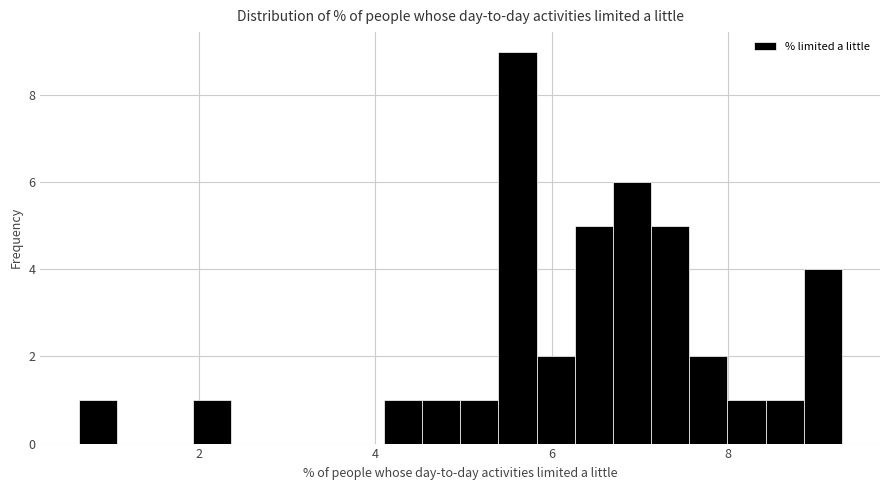

Around what value on the x-axis is the tallest bar? Give the approximate position of its centre, as read against the axis.

5.6